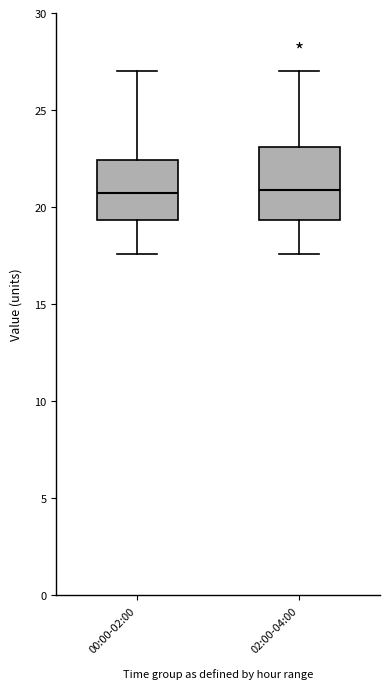

Reading left to right, read every box against the y-axis: the position of its median line, the range the box covers, and the ends of its whiskers. The values are not printed on the chart, so give them approximately, as read against the axis.

00:00-02:00: median 20.5, box 19.5 to 22.5, whiskers 17.5 to 27.0
02:00-04:00: median 21.0, box 19.5 to 23.0, whiskers 17.5 to 27.0